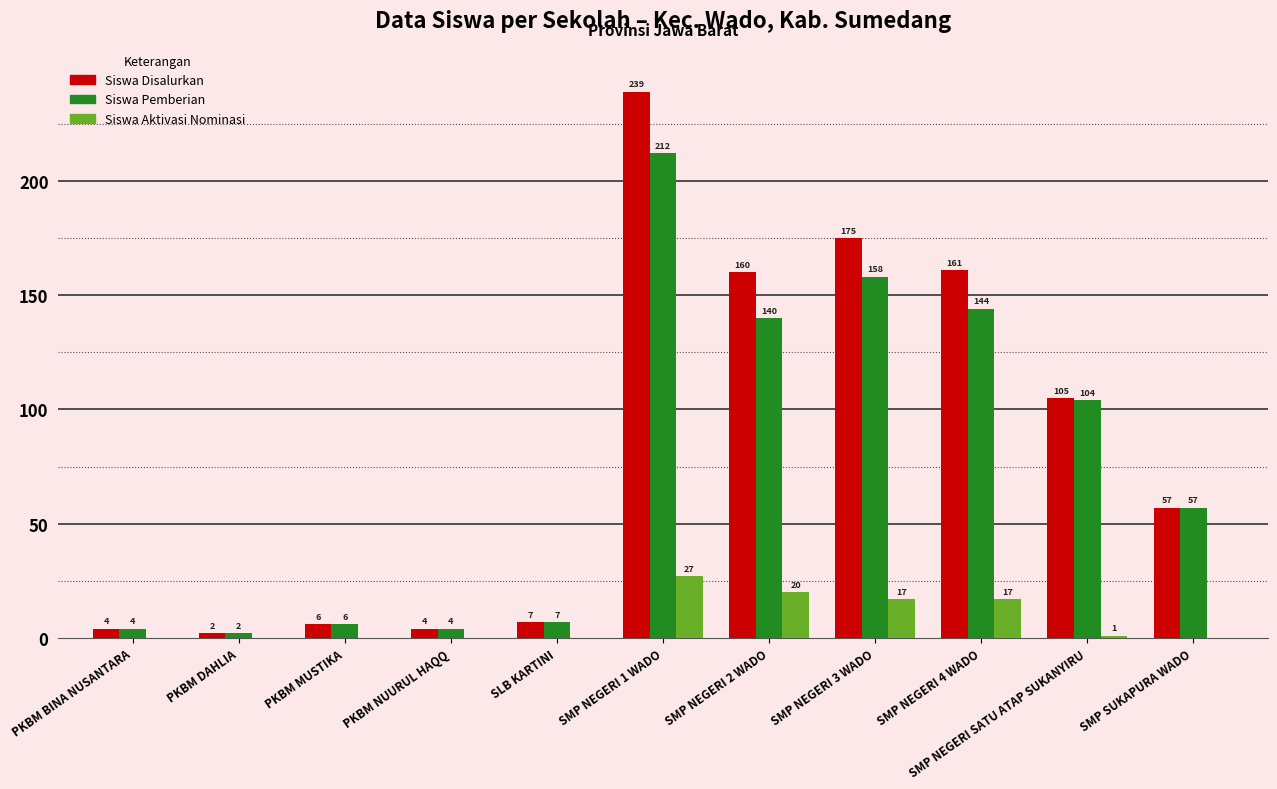

Does the chart contain stacked bars?

No